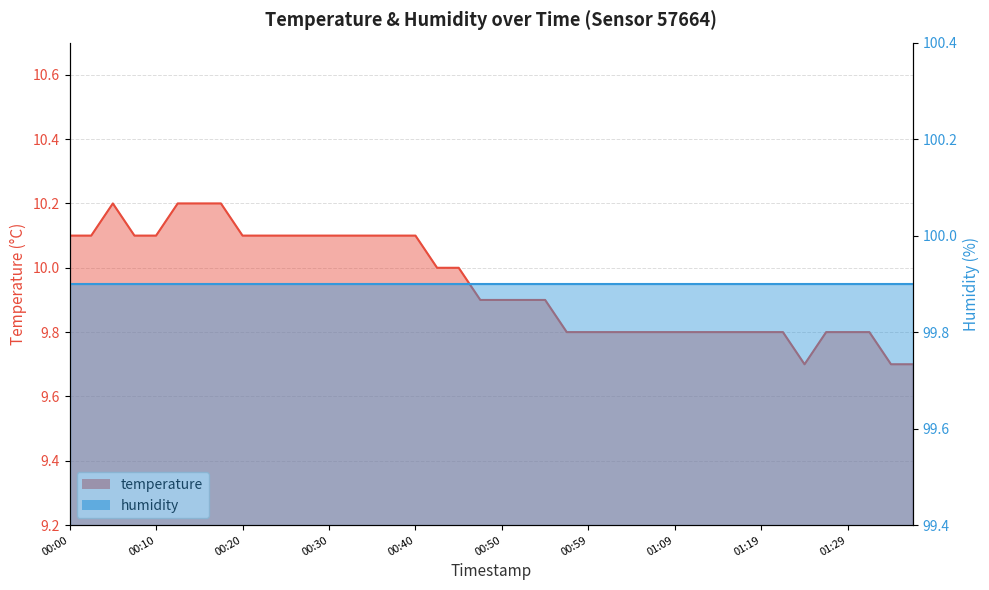

Approximately how many times larger is the value at 00:20 compared to 00:32?

1.0